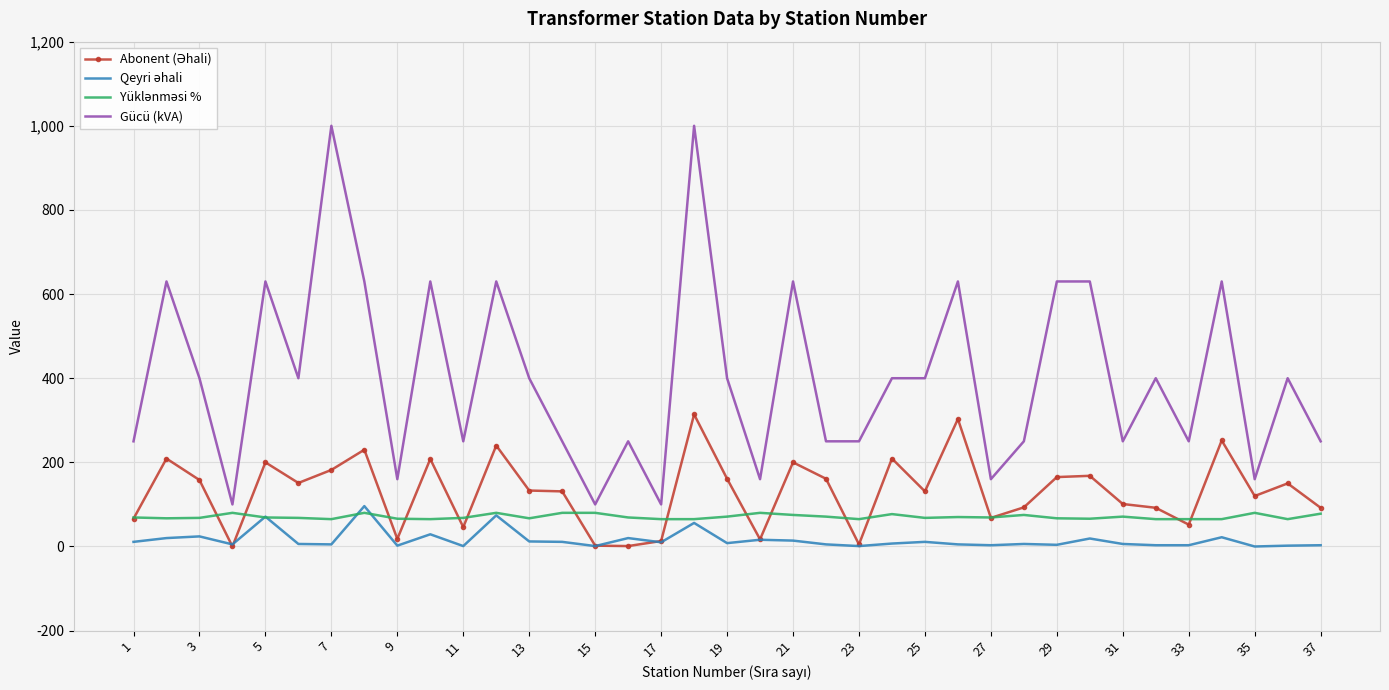

Which series has the largest range (max minus min)?

Gücü (kVA)